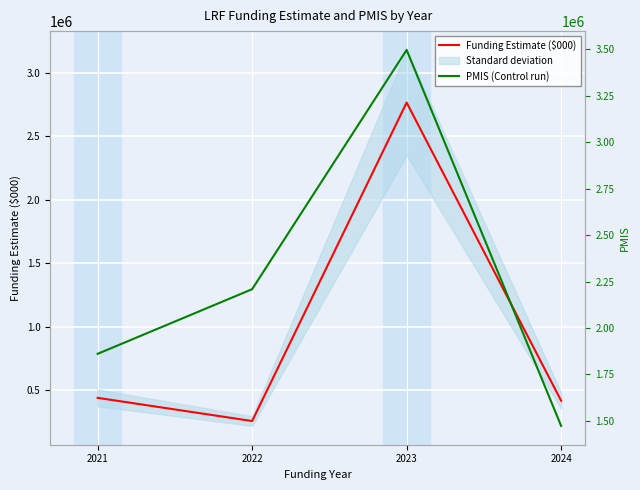

Reading right to left, transcribe all the data shown in this chart.

Funding Estimate ($000): 416640.0	2766514.0	256345.0	439126.4
PMIS (Control run): 1472111.0	3497405.0	2208552.0	1860373.0